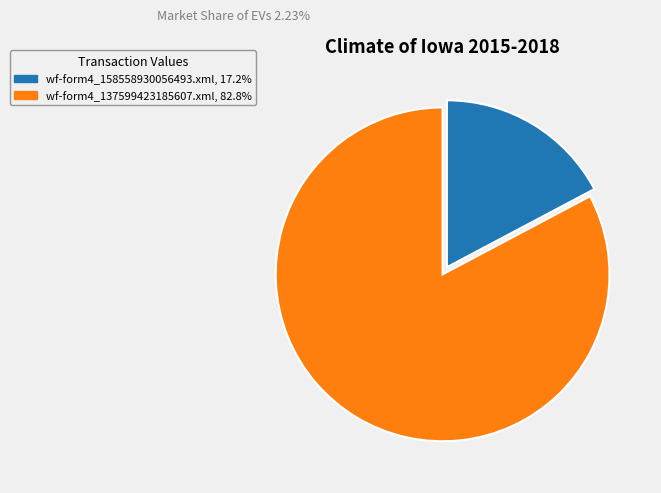

Is the sum of wf-form4_158558930056493.xml, 17.2% and wf-form4_137599423185607.xml, 82.8% greater than half?

Yes